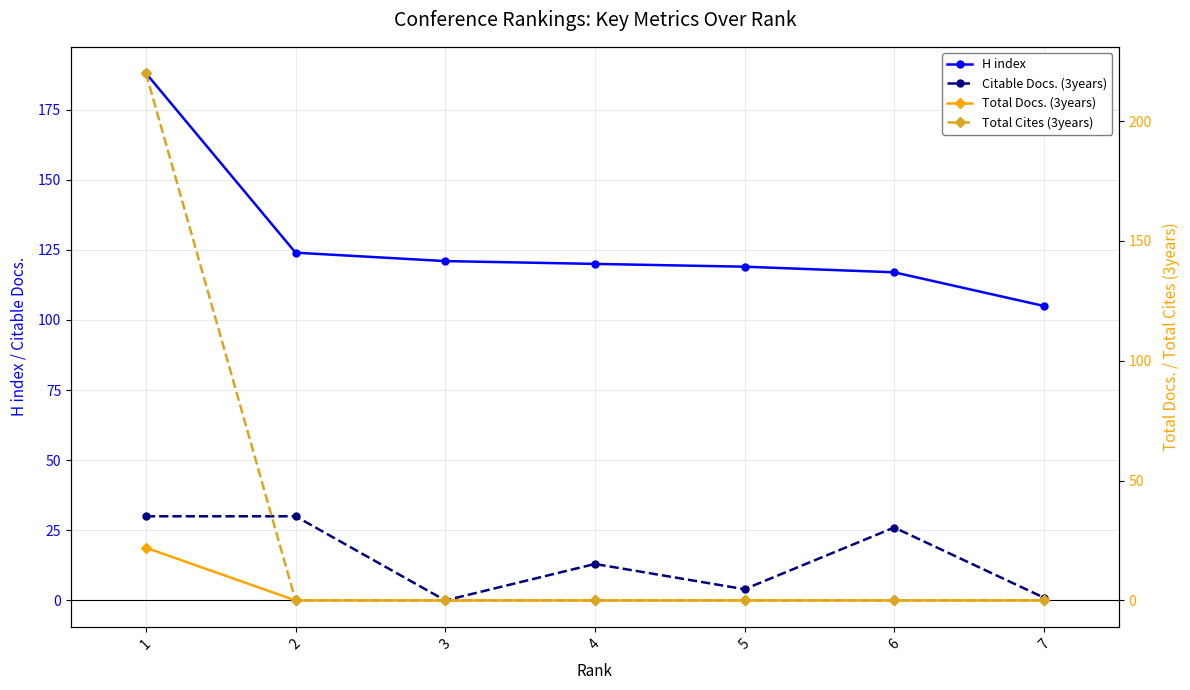

Rank the categories by Total Cites (3years) value from lowest to highest.

2, 3, 4, 5, 6, 7, 1